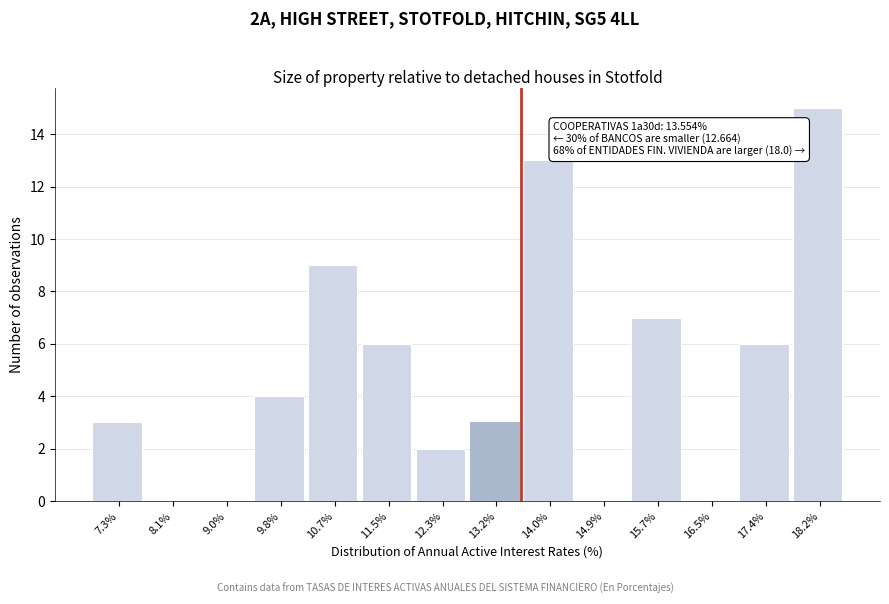

Which range on the x-axis has the tallest bar?

17.8 to 18.6